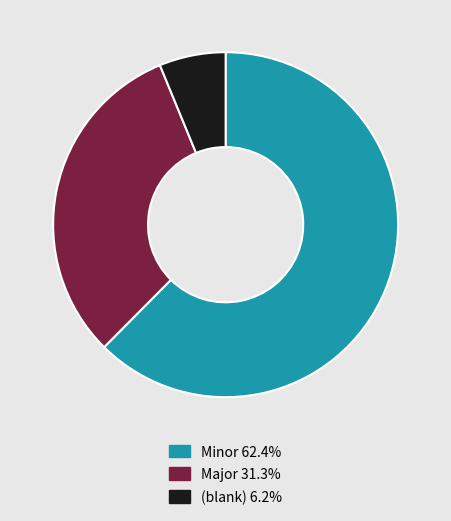

Does any single category account for the majority?

Yes